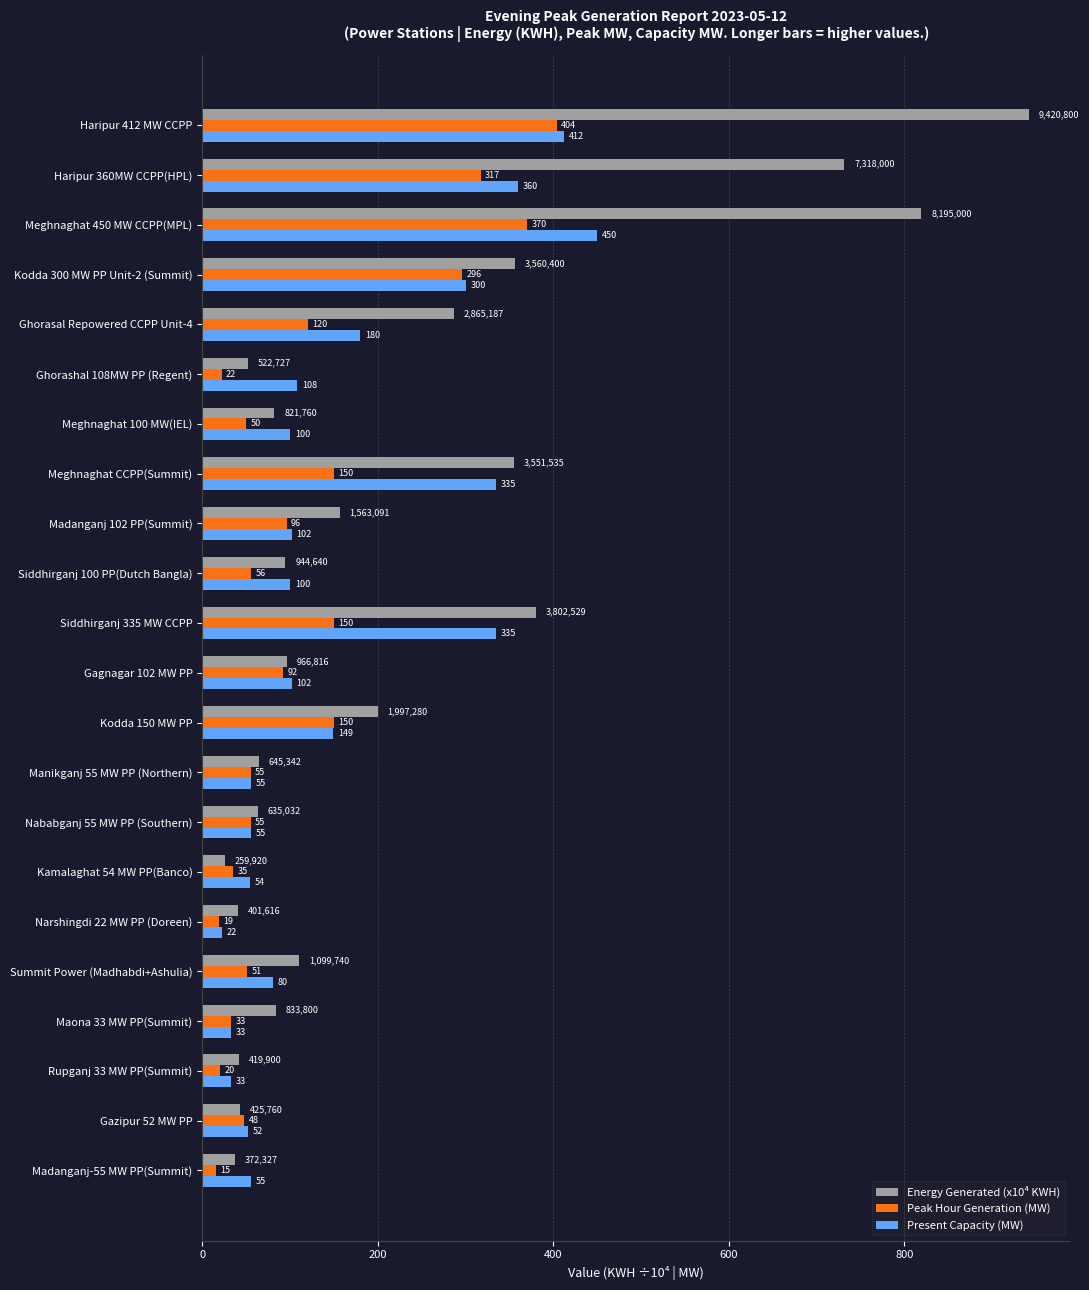

Which series has the largest range (max minus min)?

Energy Generated (x10⁴ KWH)